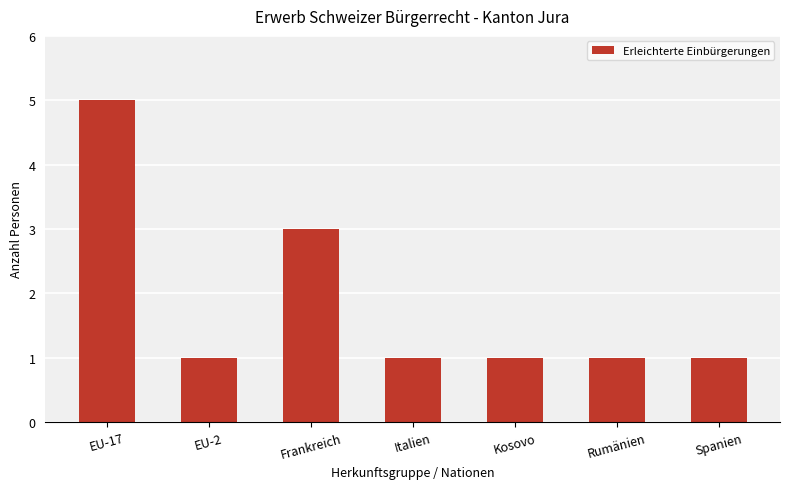

Does the chart contain stacked bars?

No